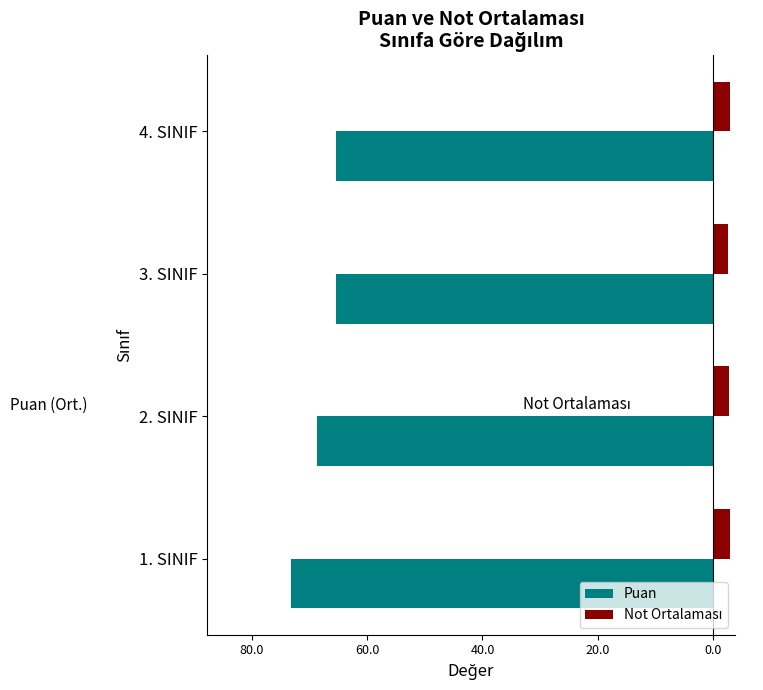

Count the Not Ortalaması values in the range 2 to 3.

4